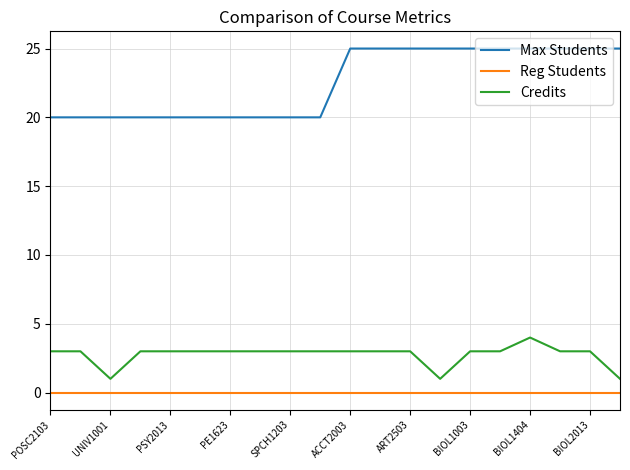

What are all the series names shown in the legend?

Max Students, Reg Students, Credits